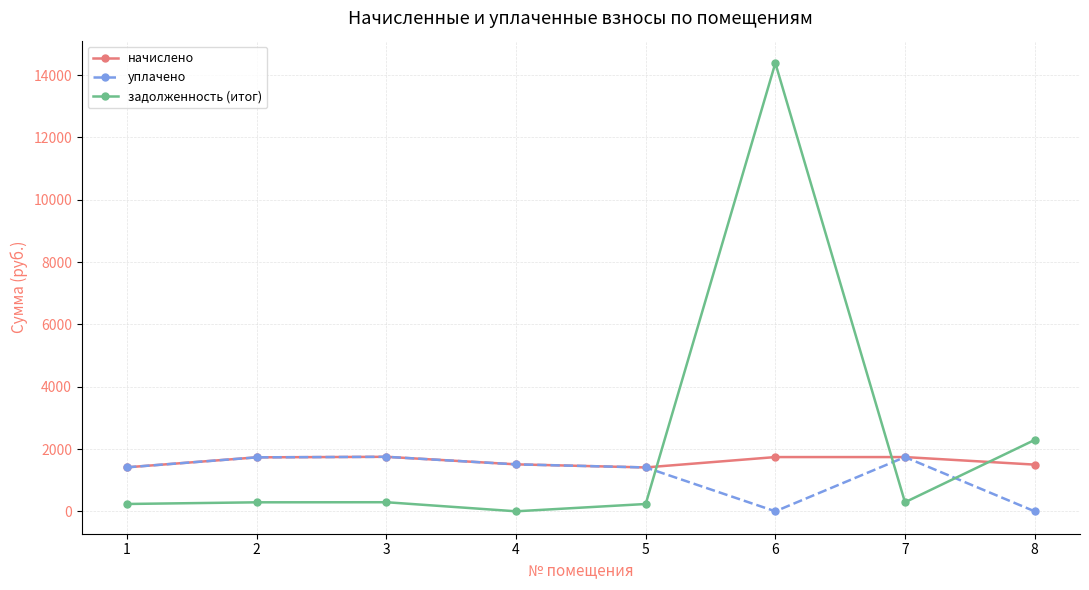

Which series has the widest spread of values?

задолженность (итог)